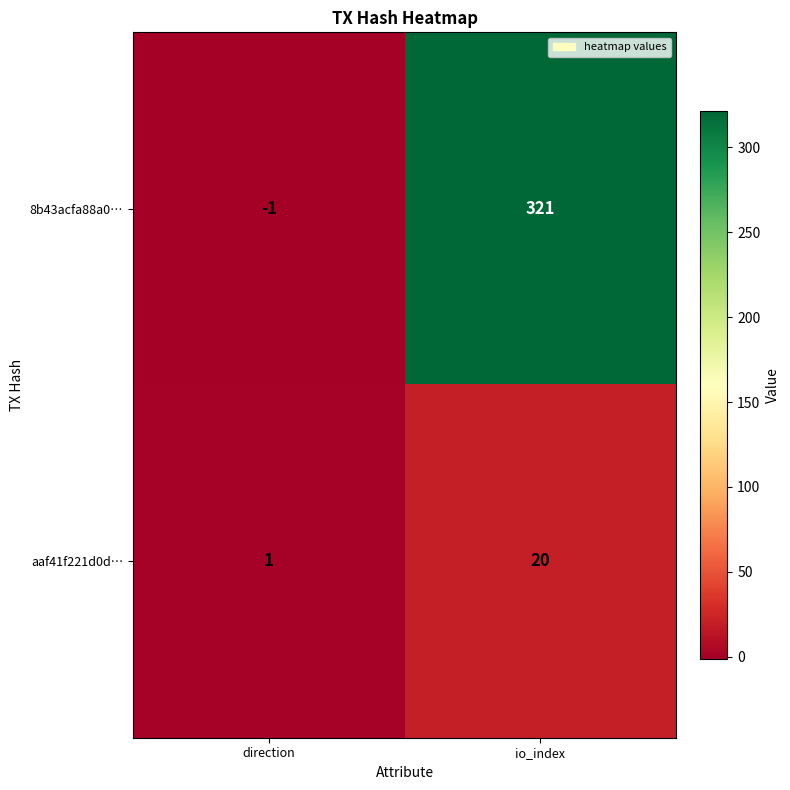

Reading left to right, list all the values displayed in this chart.

8b43acfa88a0…: -1	321
aaf41f221d0d…: 1	20